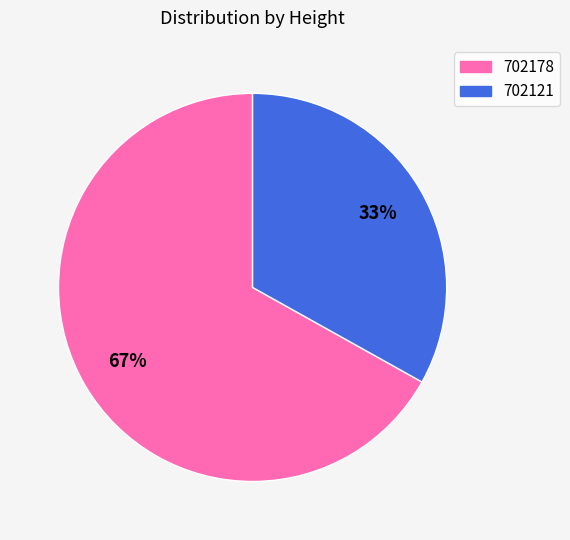

To the nearest percent, what is the difference between the largest and smallest slice percentages?

34%